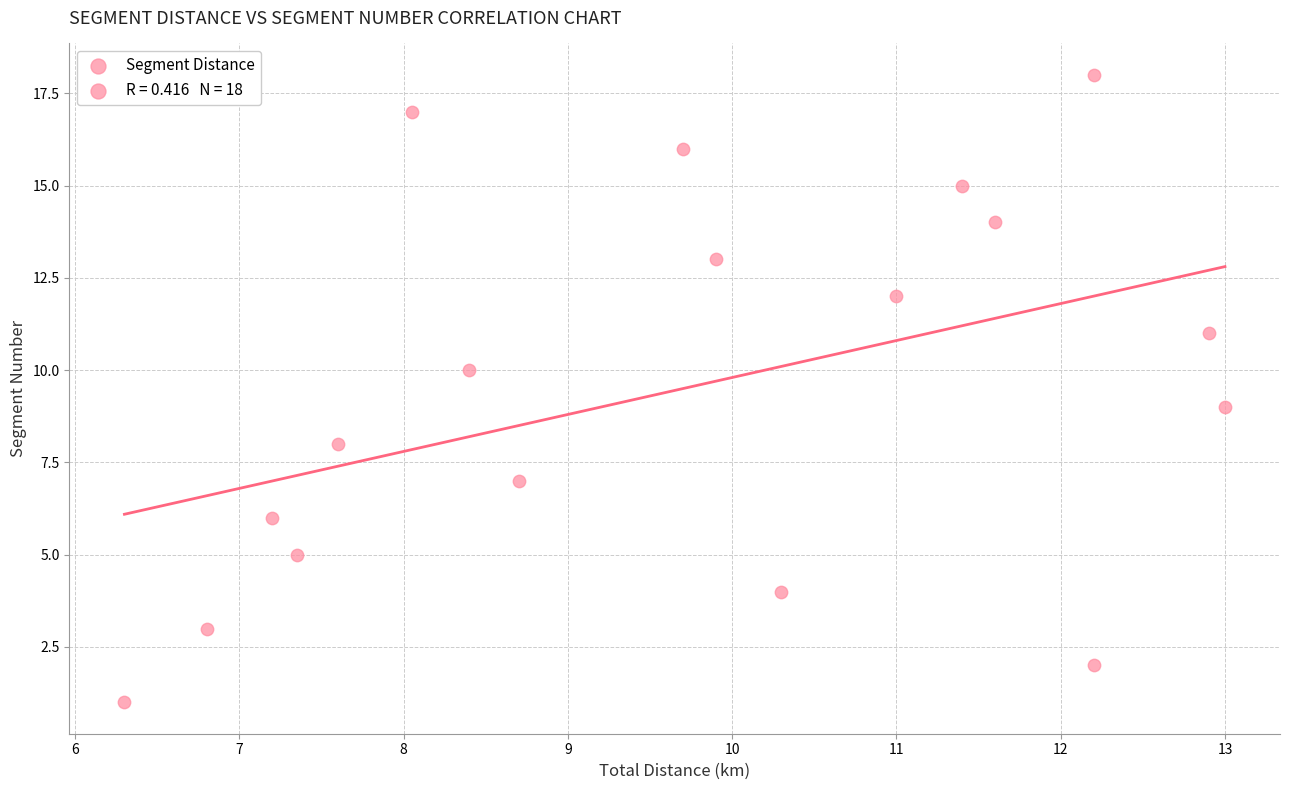

What is the range of Y values (max minus min)?

17